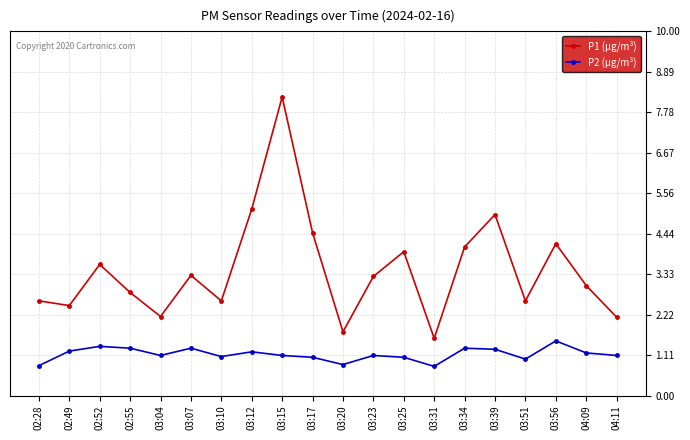

What is the difference between the maximum and minimum values in the P1 (µg/m³) series?

6.6